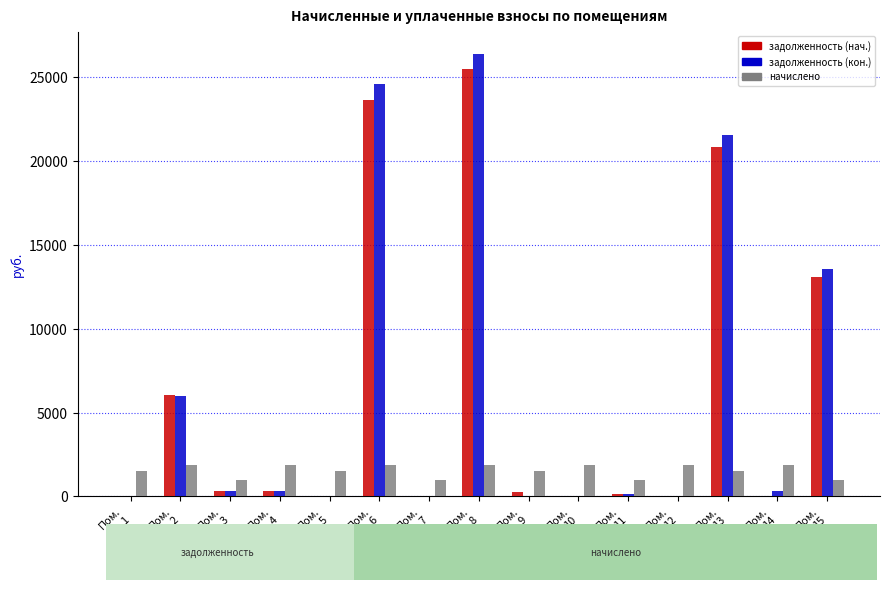

What is the sum of the задолженность (кон.) values at Пом.
12 and Пом.
6?

24597.4